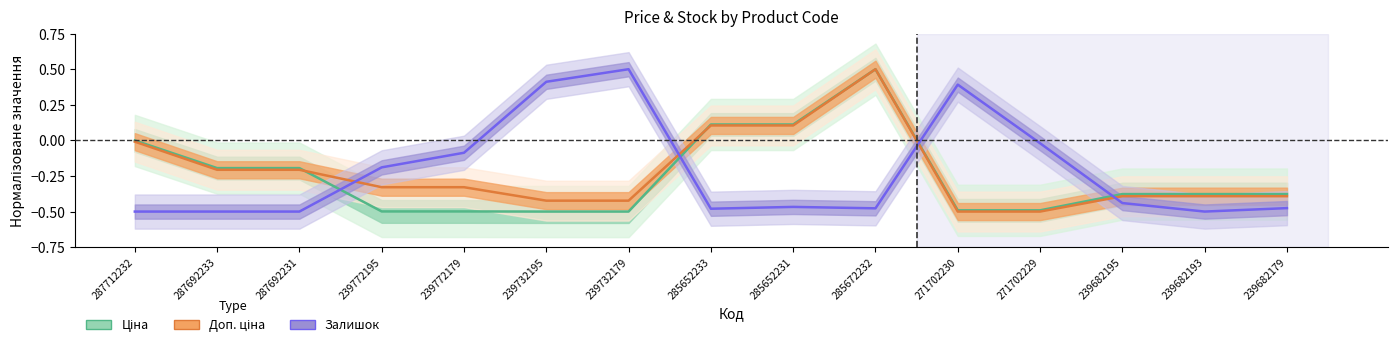

The Залишок series shows 0.8 at 239732179. True or false?

False